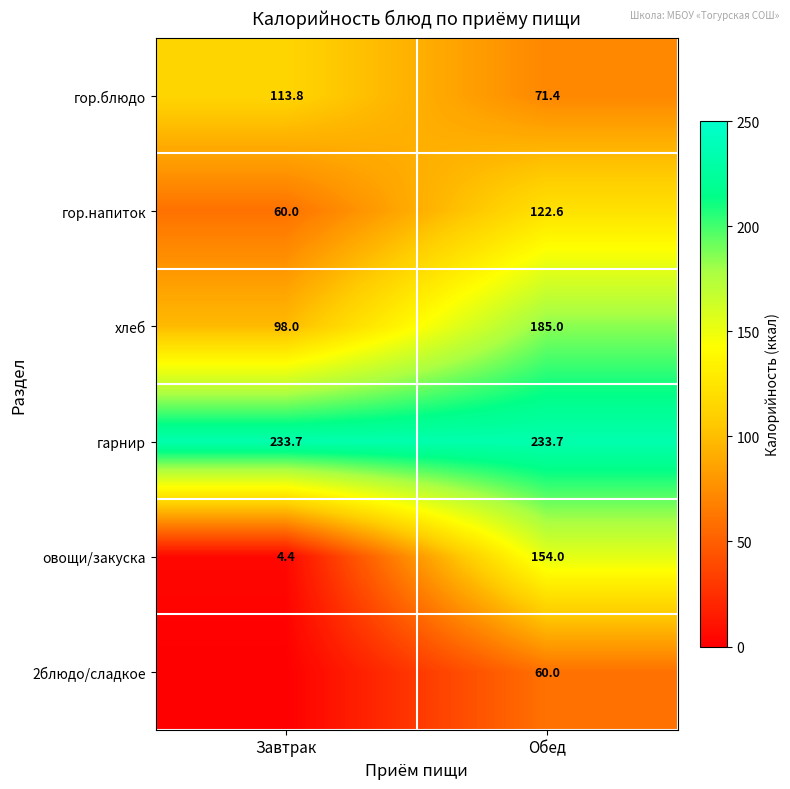

List the labels in order of гор.блюдо value, largest first.

Завтрак, Обед